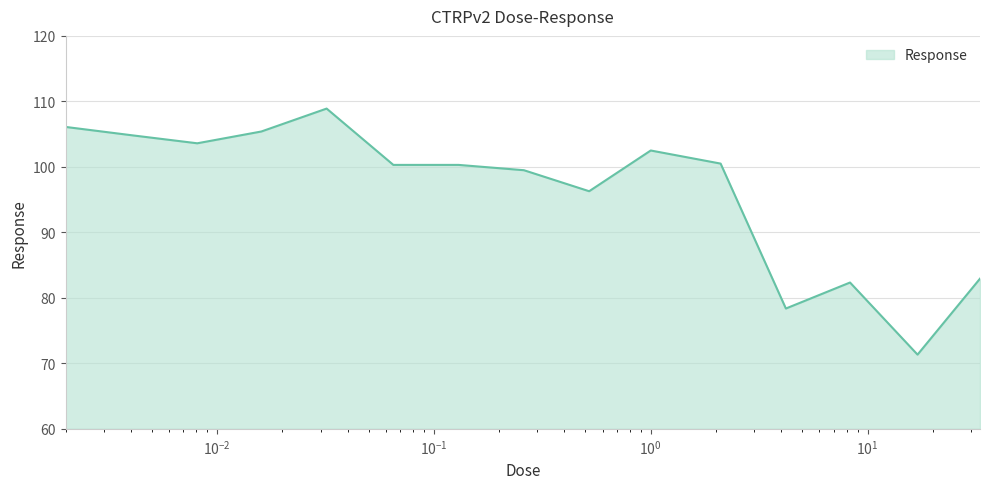

What is the greatest value displayed?

108.9